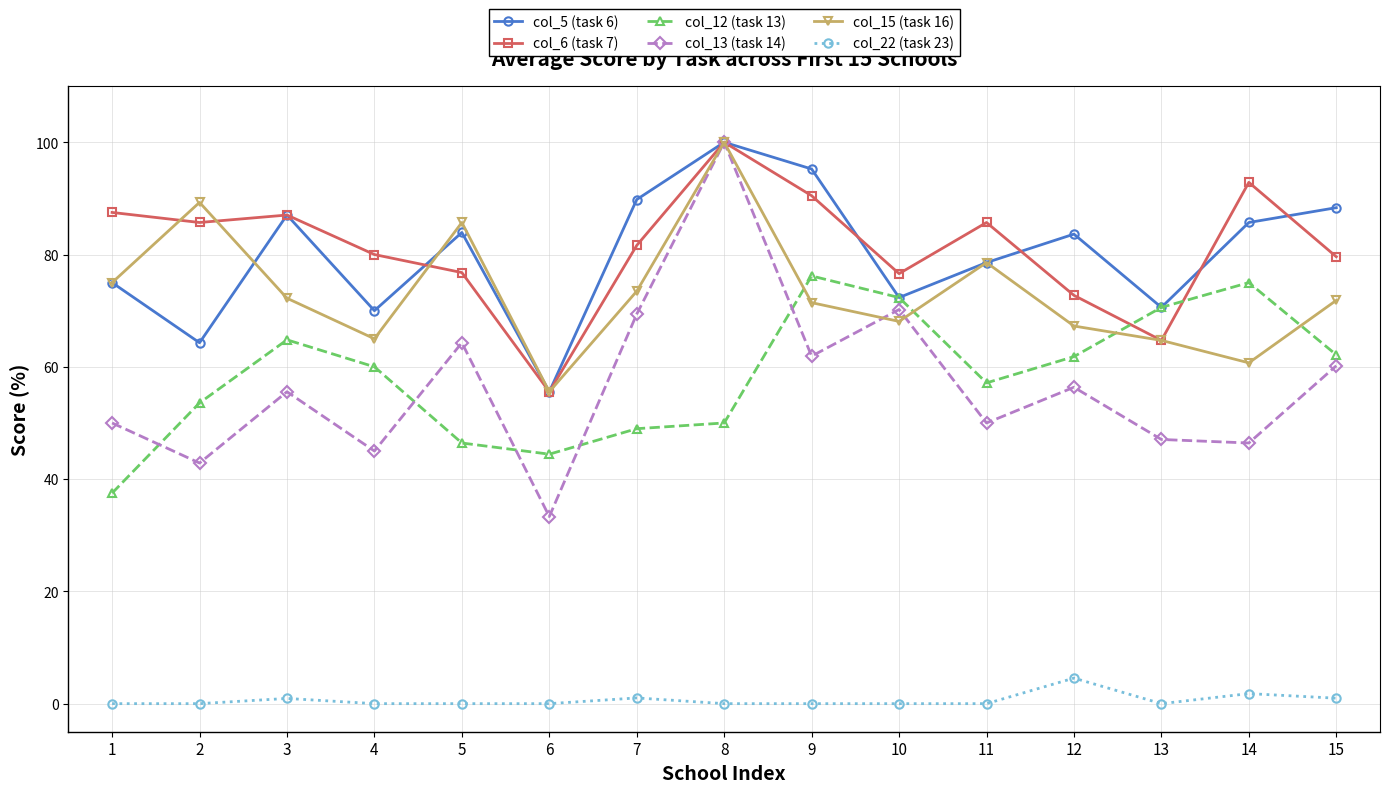

Count the number of data series in this chart.

6